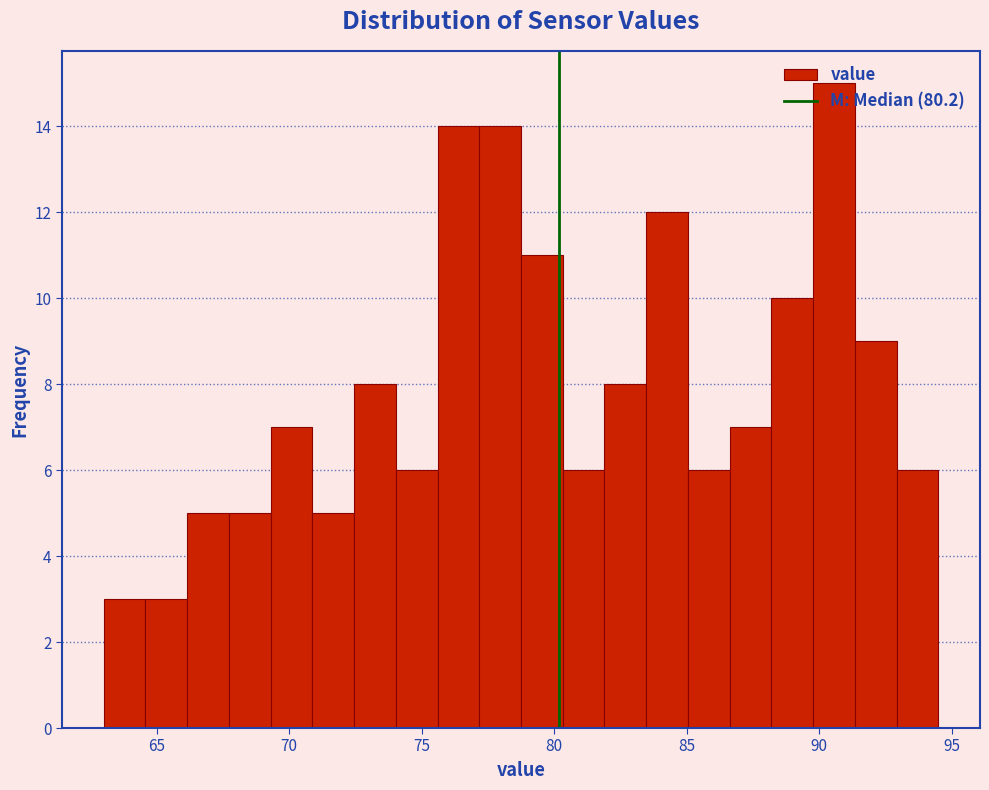

Read against the x-axis, roughly where is the centre of the tallest bar?

90.5